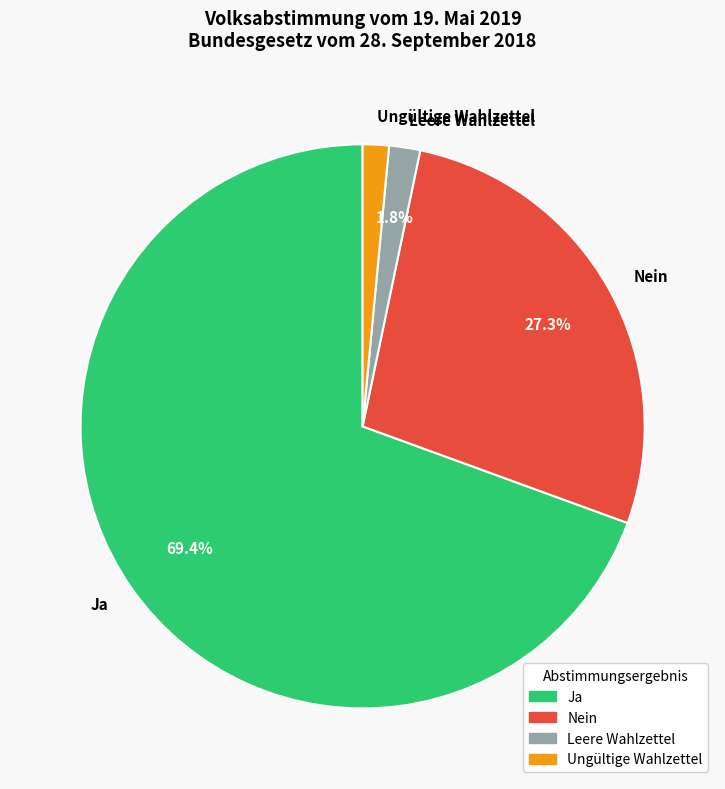

The Ungültige Wahlzettel slice represents 1% of the pie. True or false?

True